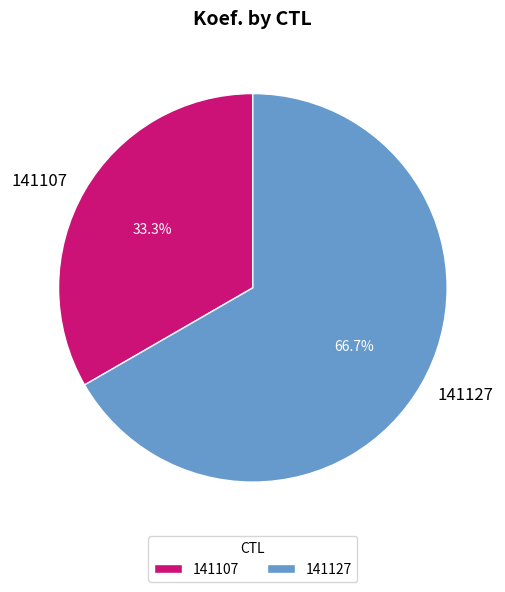

What percentage is the 141127 slice, to the nearest percent?

67%